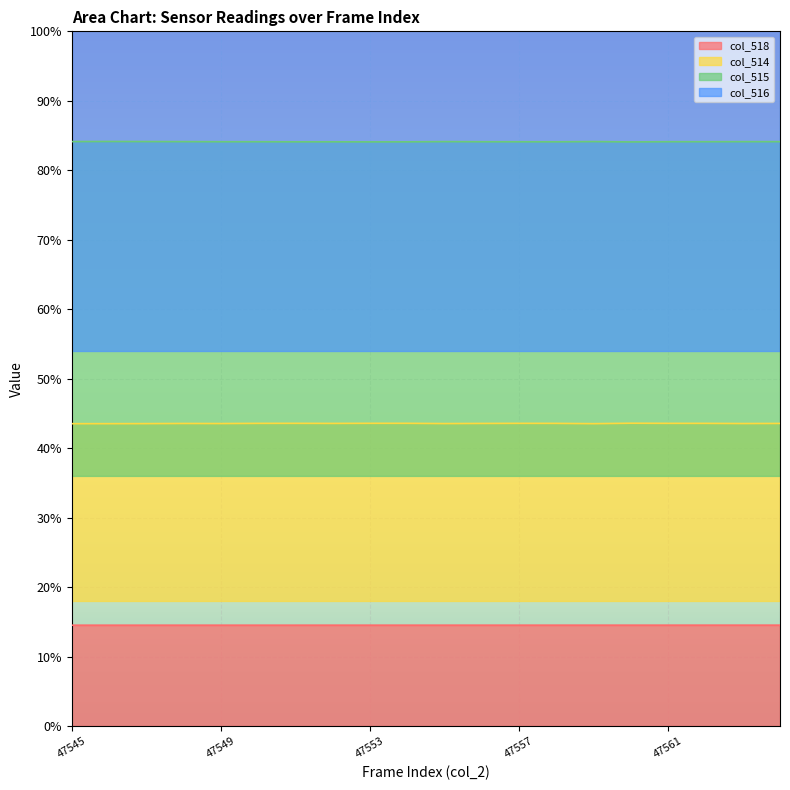

The col_514 series shows 0.4 at 47557. True or false?

True